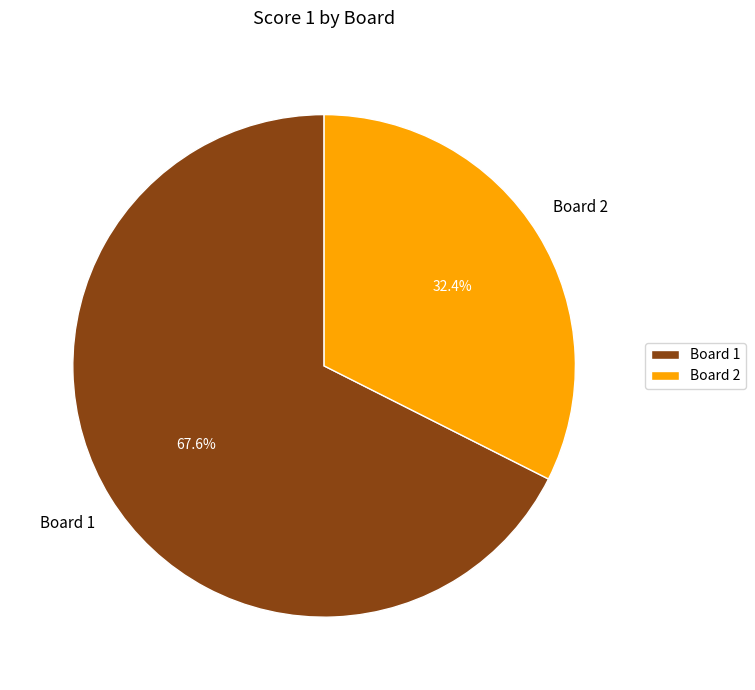

Does Board 2 represent more than half of the total?

No